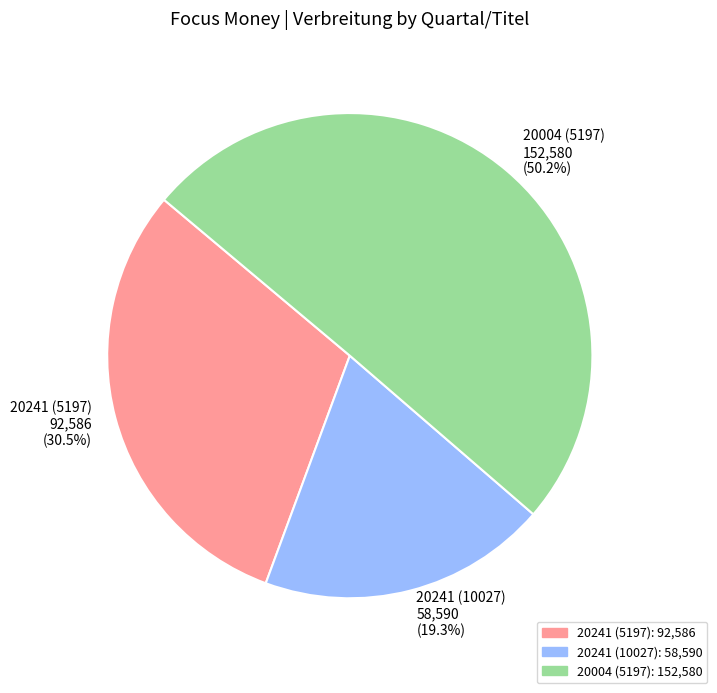

What is the total percentage of 20241 (10027) 58,590 (19.3%) and 20241 (5197) 92,586 (30.5%)?

49.8%